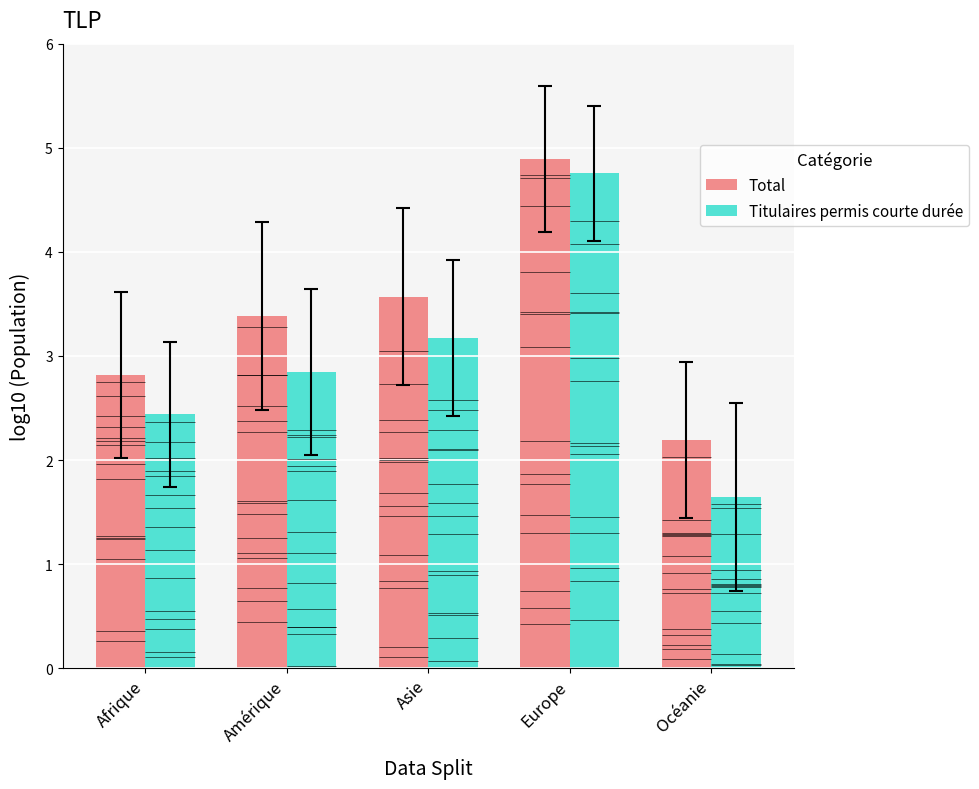

What is the difference between the maximum and second lowest values in the Titulaires permis courte durée series?

2.3